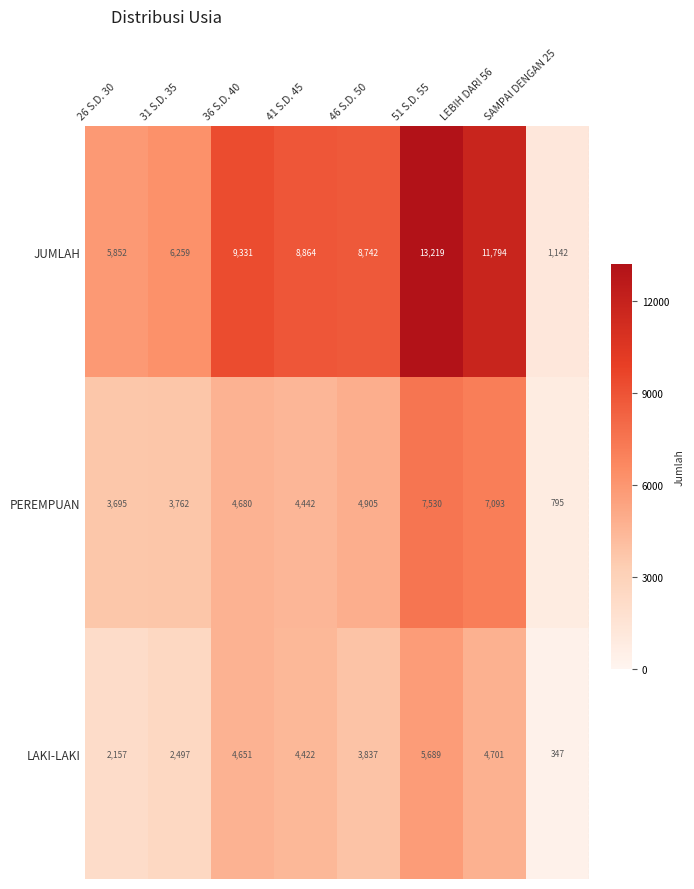

What is the spread (max minus min) of values at 36 S.D. 40?

4680